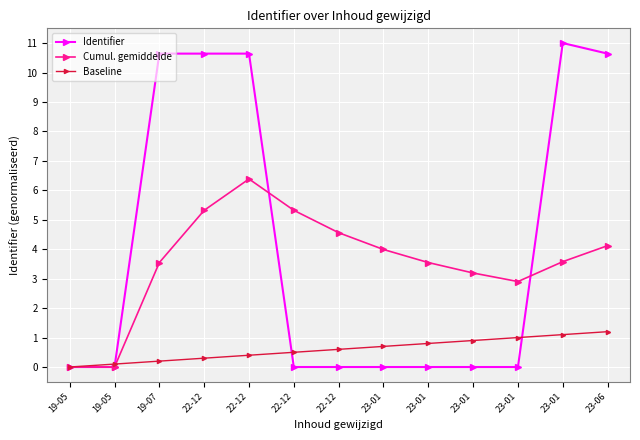

Is this an area chart (filled region under the line)?

No